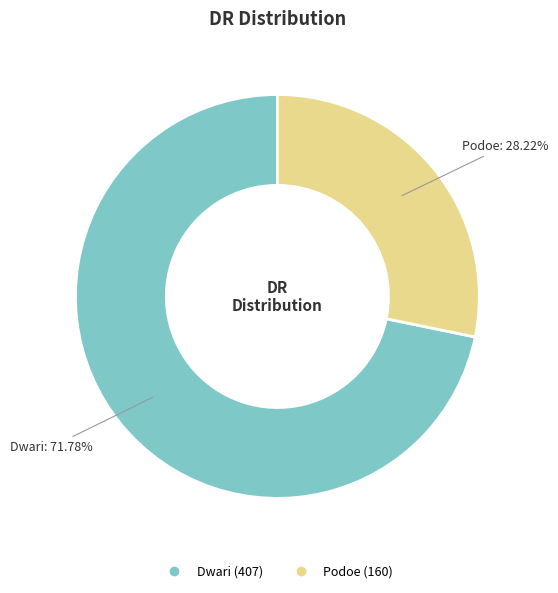

Rank the categories by value from highest to lowest.

Dwari, Podoe